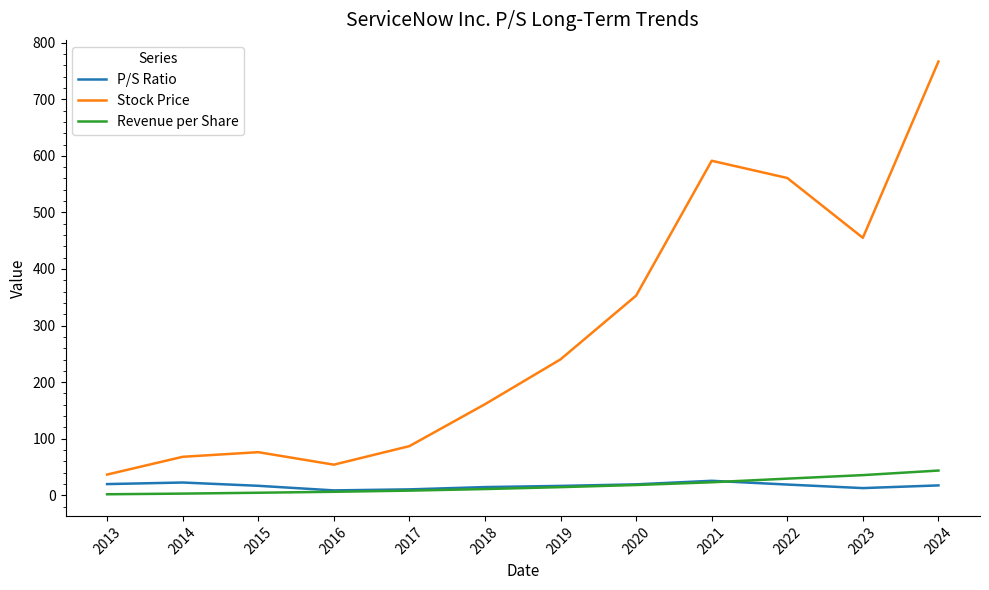

True or false: Stock Price and Revenue per Share intersect in this chart.

False